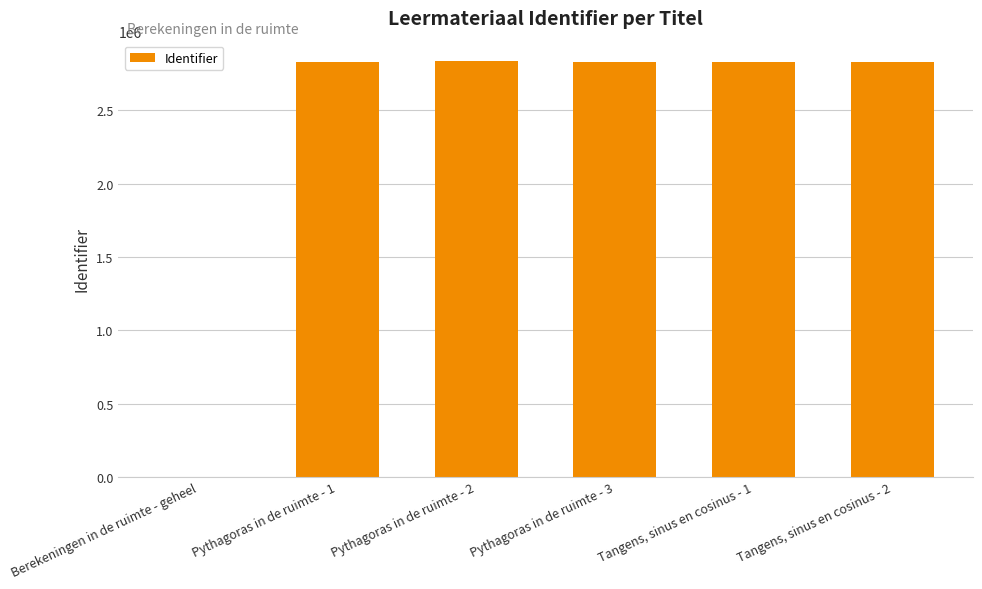

What is the ratio of the value at Tangens, sinus en cosinus - 2 to the value at Pythagoras in de ruimte - 3?

1.0